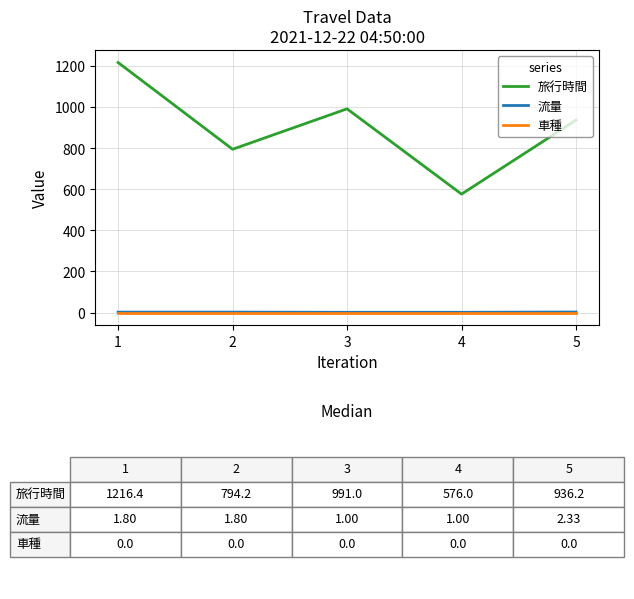

True or false: 流量 and 旅行時間 cross at least once.

False